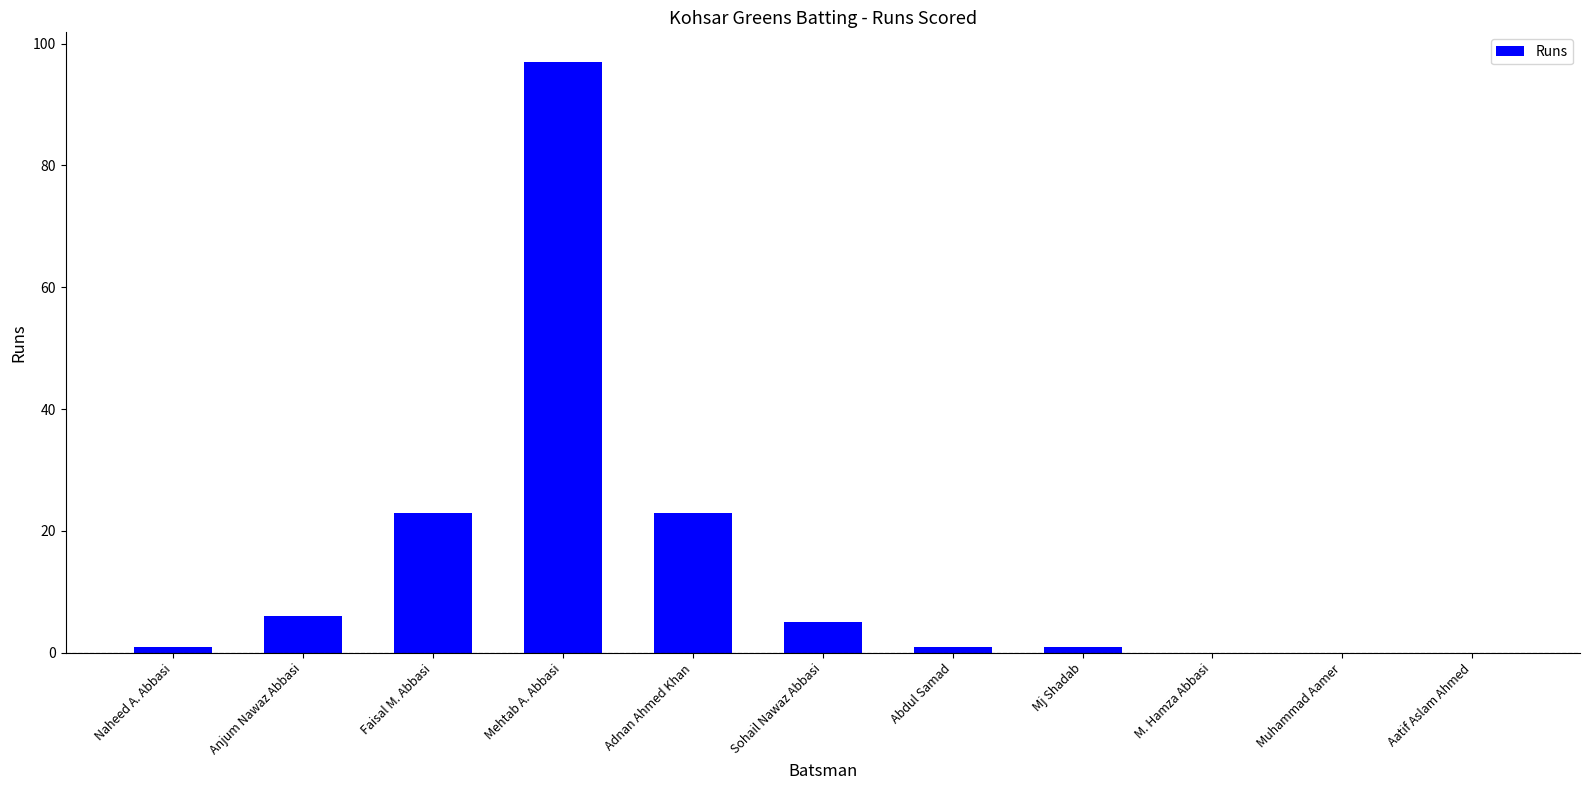

What is the greatest value displayed?

97